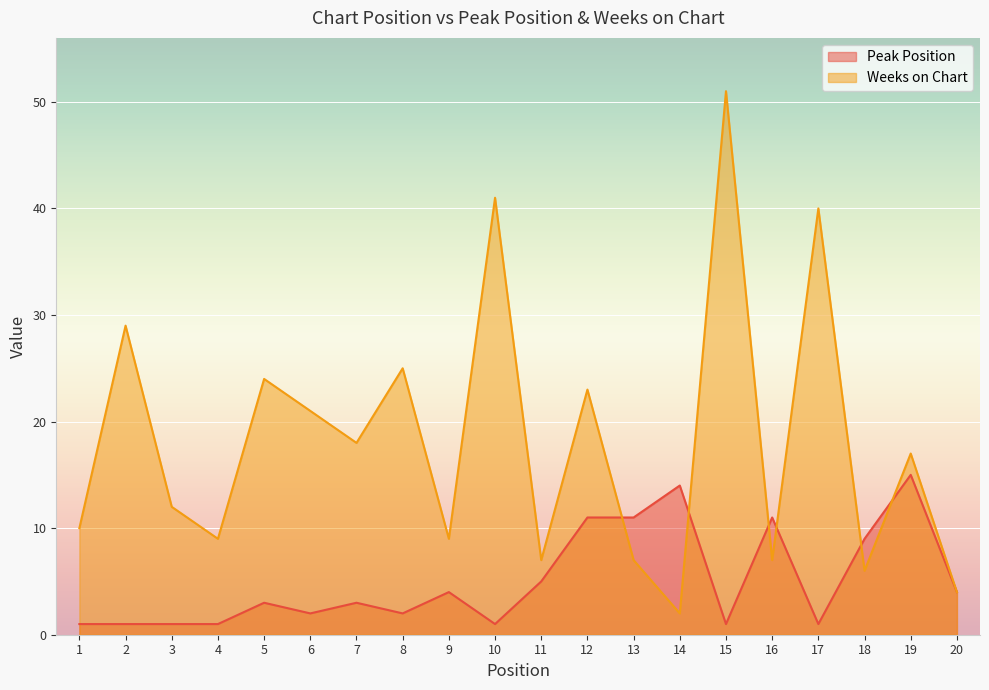

Reading left to right, extract all data points from this chart.

Peak Position: 1=1	2=1	3=1	4=1	5=3	6=2	7=3	8=2	9=4	10=1	11=5	12=11	13=11	14=14	15=1	16=11	17=1	18=9	19=15	20=4
Weeks on Chart: 1=10	2=29	3=12	4=9	5=24	6=21	7=18	8=25	9=9	10=41	11=7	12=23	13=7	14=2	15=51	16=7	17=40	18=6	19=17	20=4